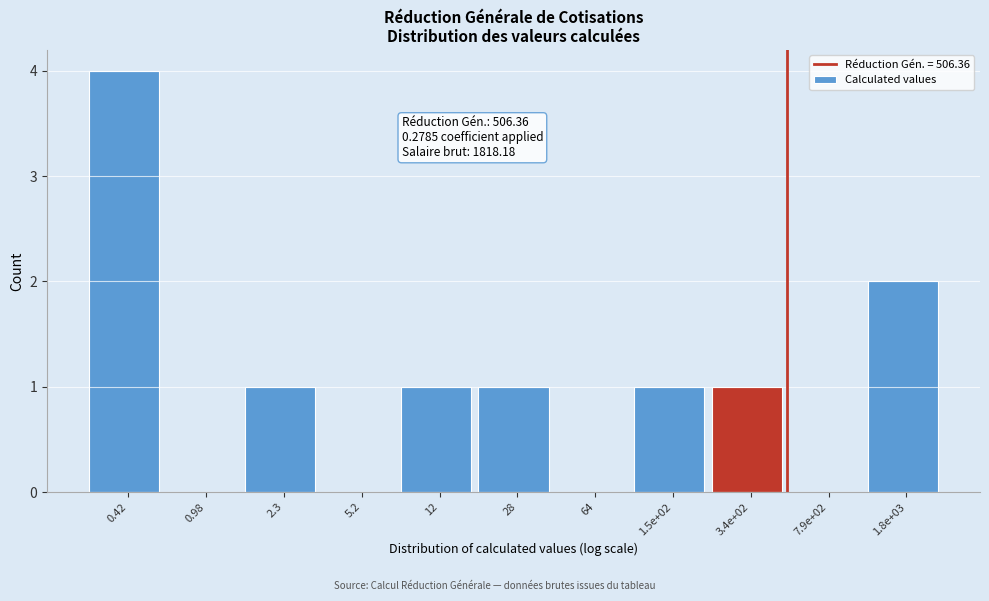

Reading right to left, what are all the values shown in this chart?

1.8e+03=2	7.9e+02=0	3.4e+02=1	1.5e+02=1	64=0	28=1	12=1	5.2=0	2.3=1	0.98=0	0.42=4